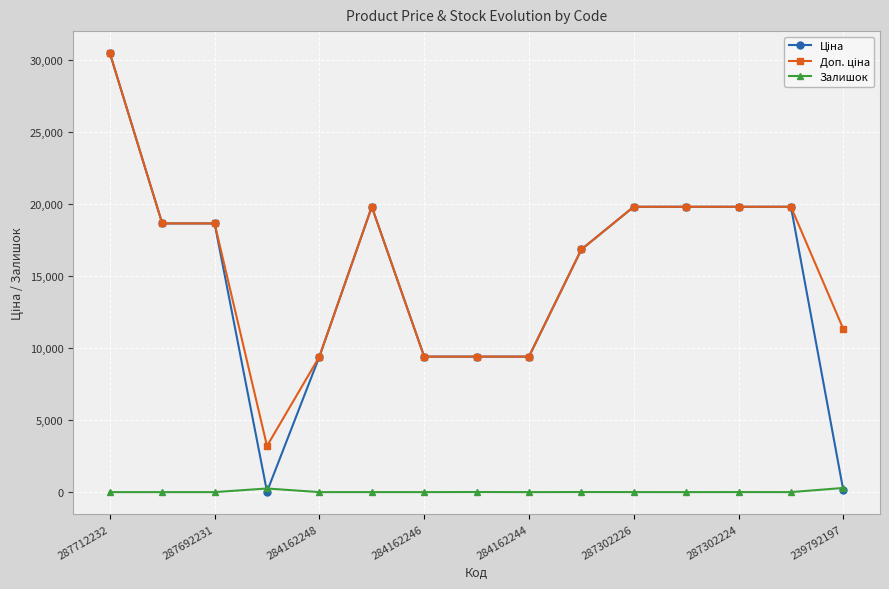

True or false: Залишок has more than 0 points higher than both neighbors.

True